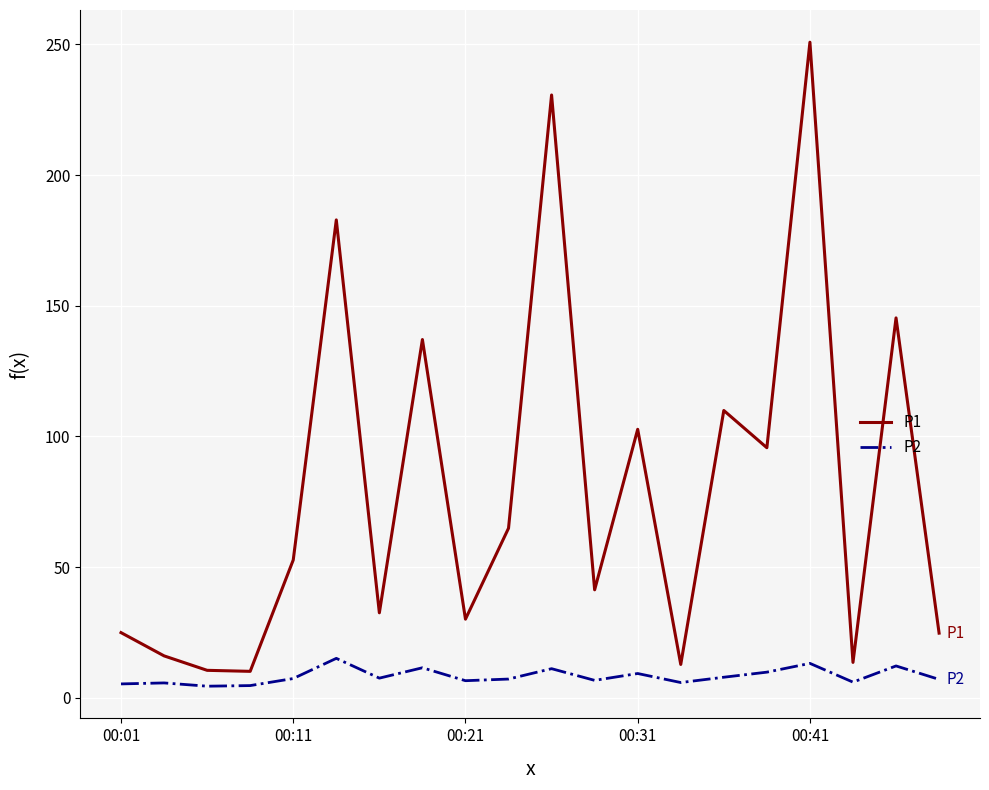

What is the maximum value shown in the chart?

250.9